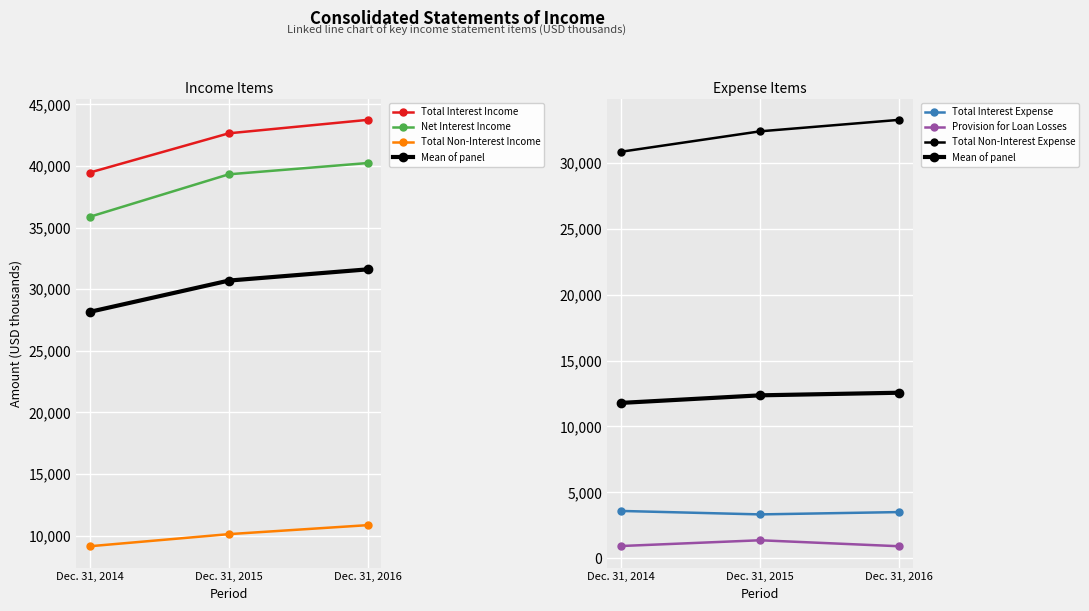

What is the sum of all Provision for Loan Losses values?

3209